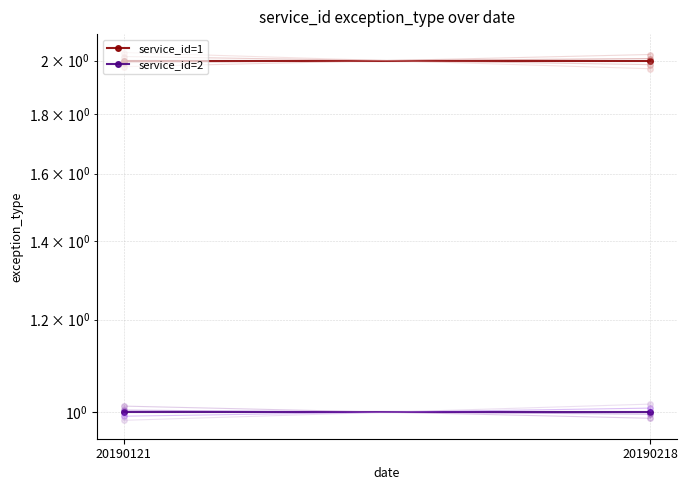

Between 20190218 and 20190121, which is larger?

20190218